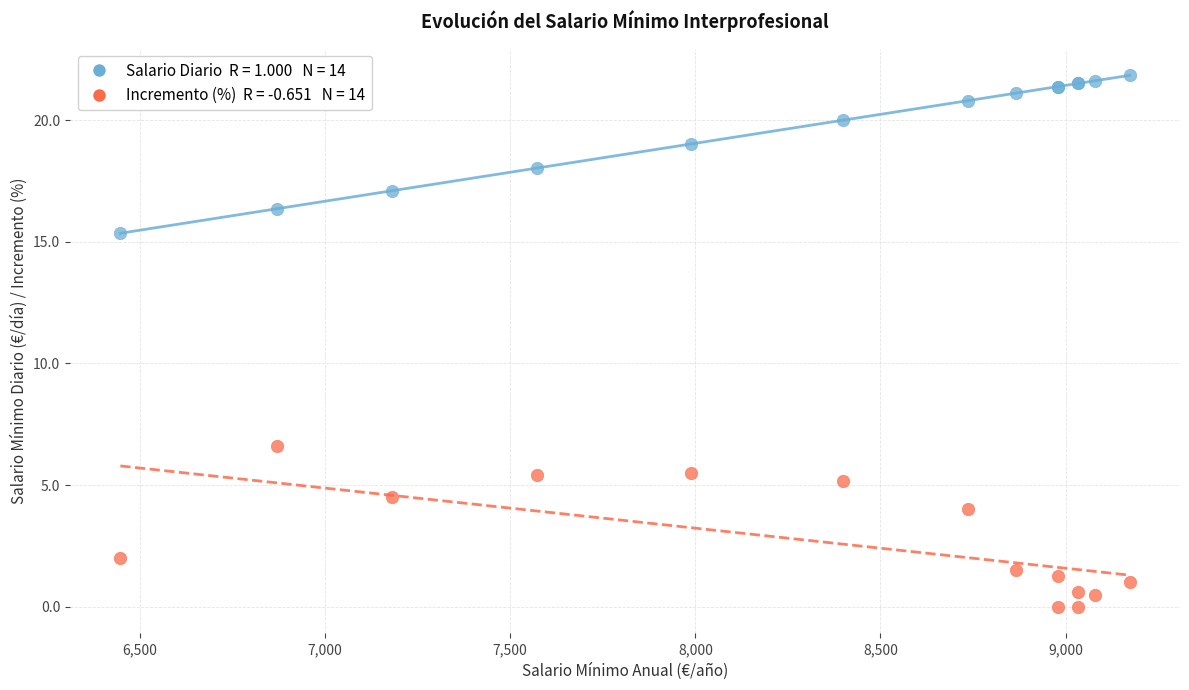

Across all series, what Y value is closest to 10?

6.6